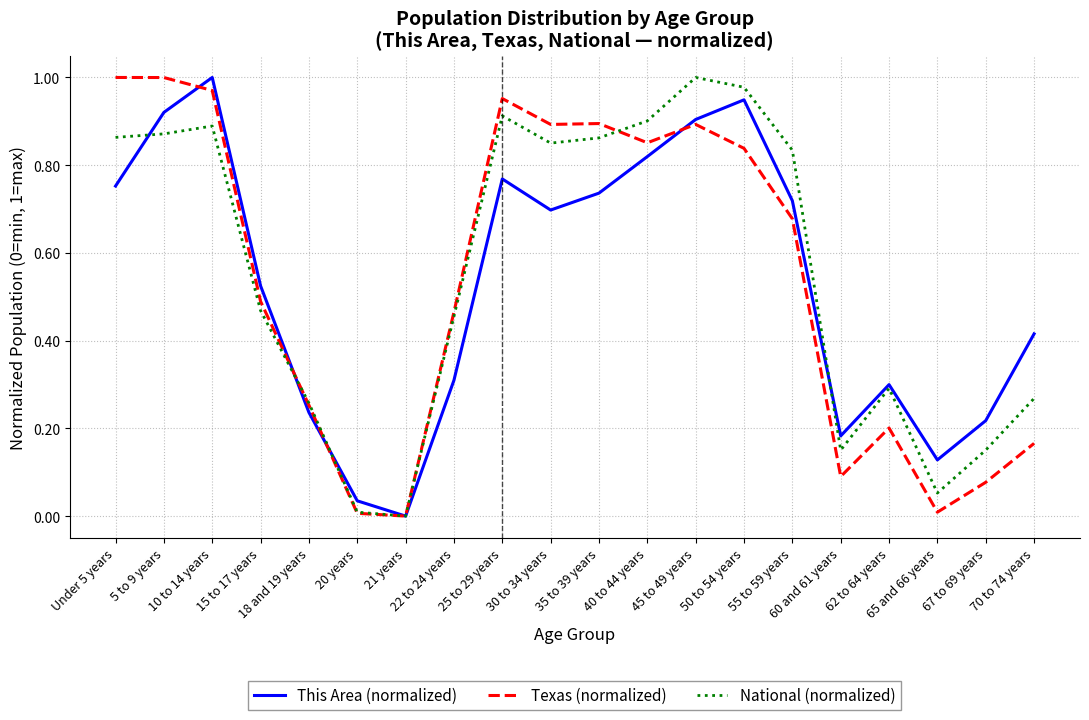

What is the difference between the National (normalized) values at 60 and 61 years and 18 and 19 years?

0.1